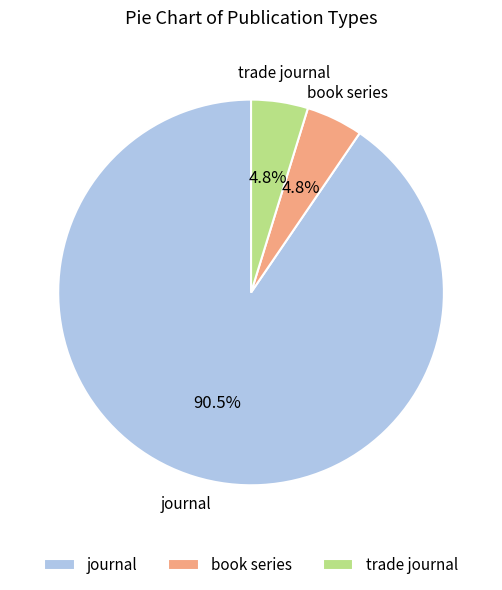

To the nearest percent, what portion does trade journal represent?

5%